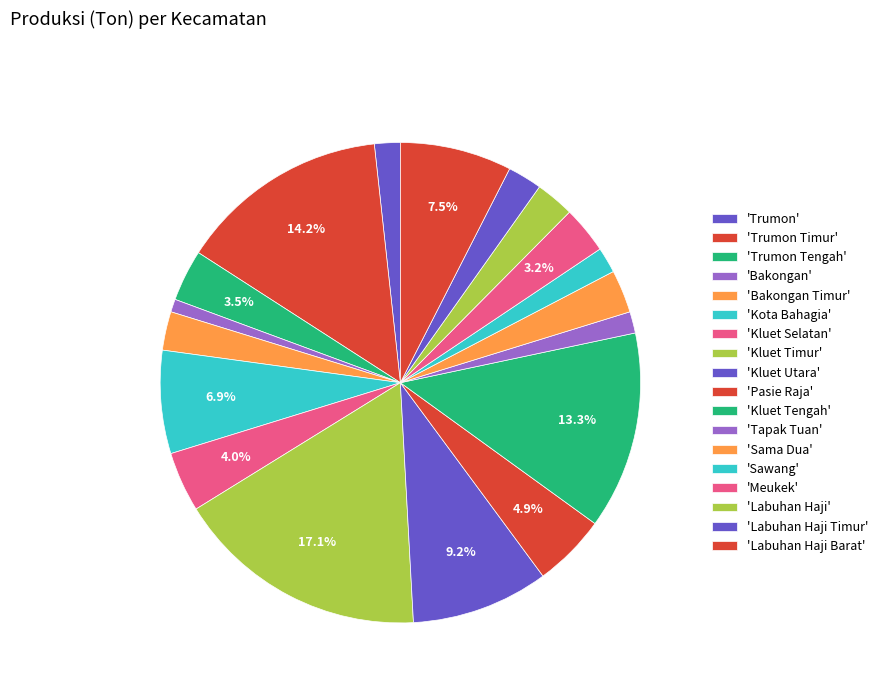

How many slices are in this pie chart?

18